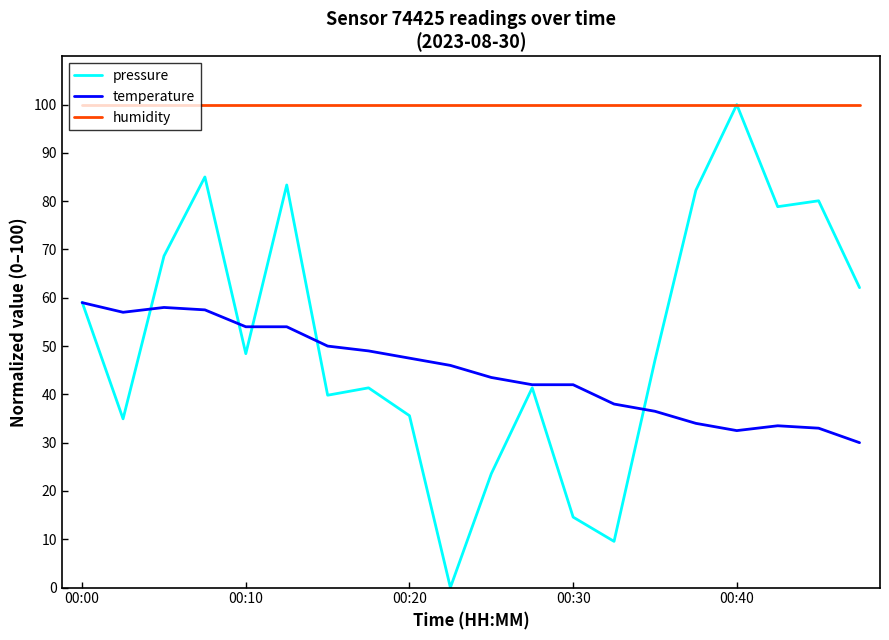

What is the highest value of the temperature series?

59.0